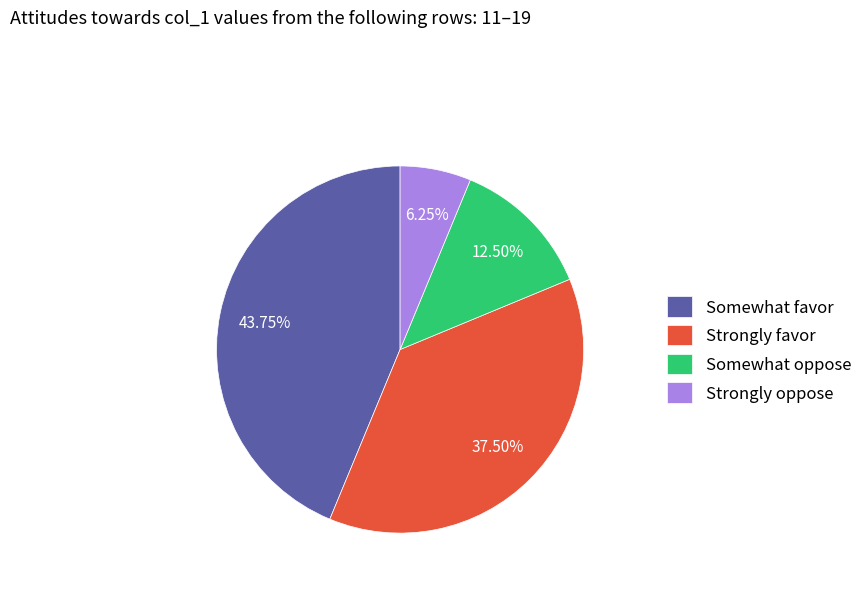

What is the smallest slice in the pie chart?

Strongly oppose